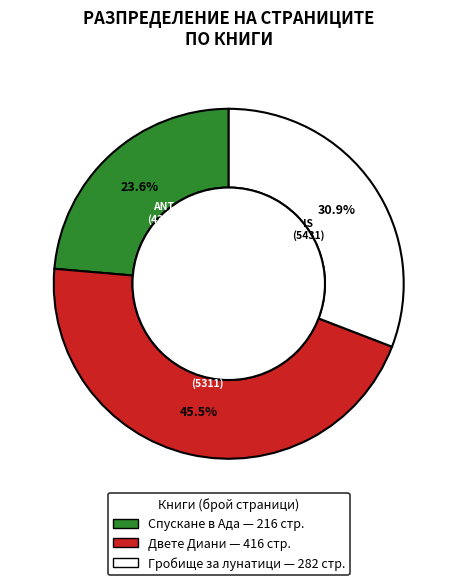

Is there a majority slice in this chart?

No